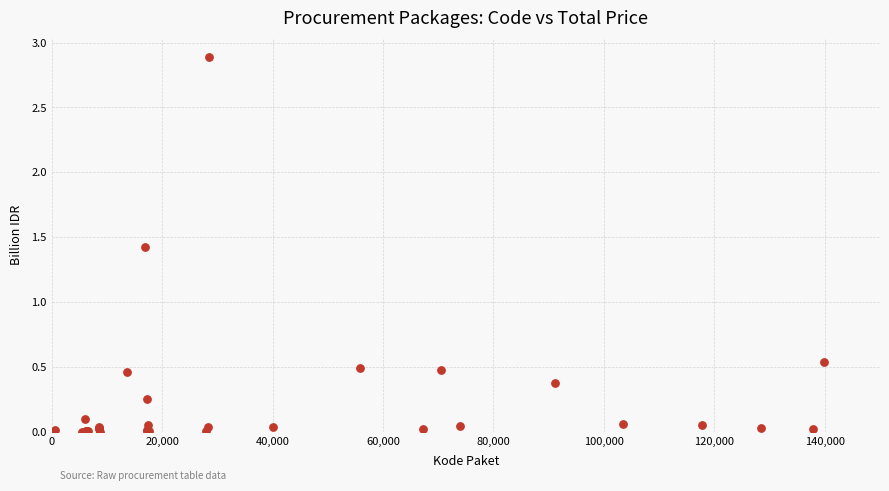

What Y value in the scatter plot is closest to 1?

1.4